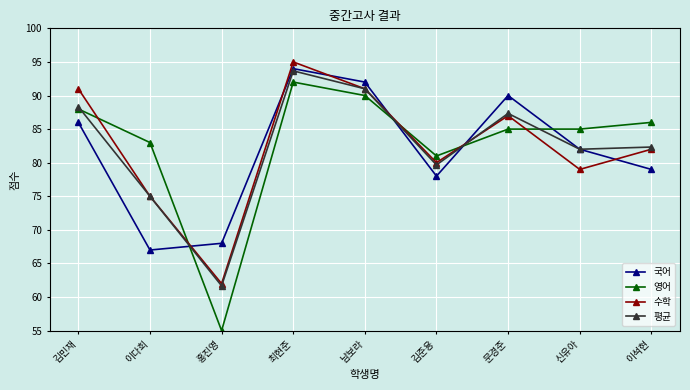

What is the value of the 국어 point at the 1st from the left?

86.0